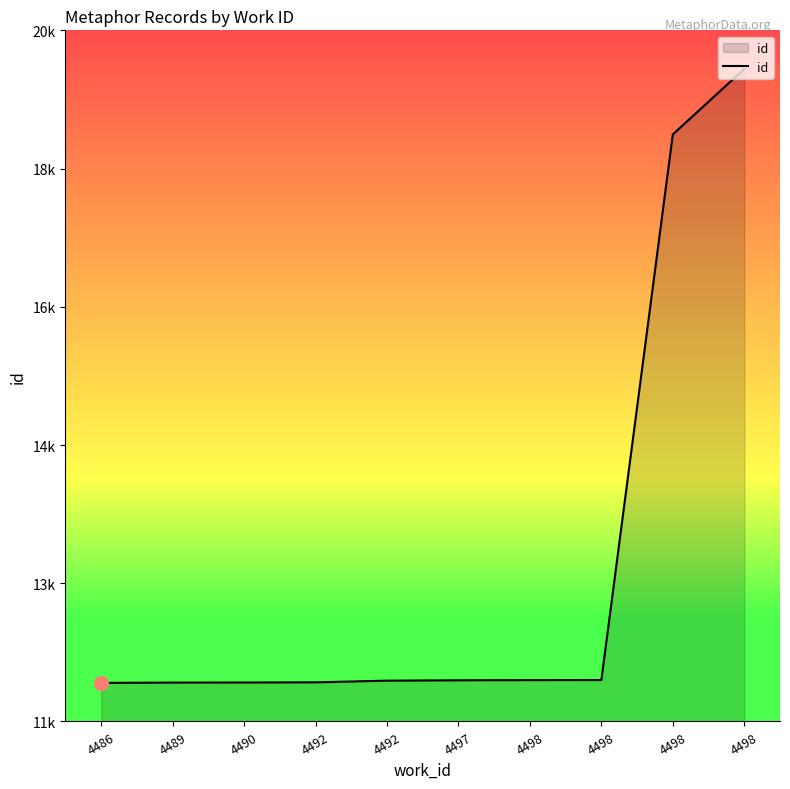

The chart shows a value of 20907 at 4492. True or false?

False